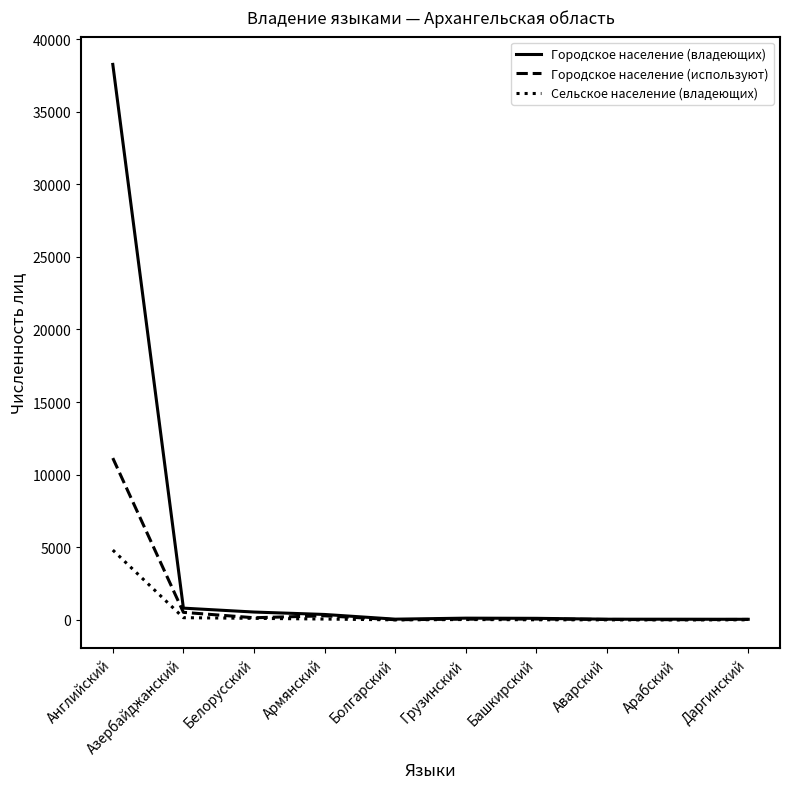

What is the average value of the Городское население (владеющих) series?

4043